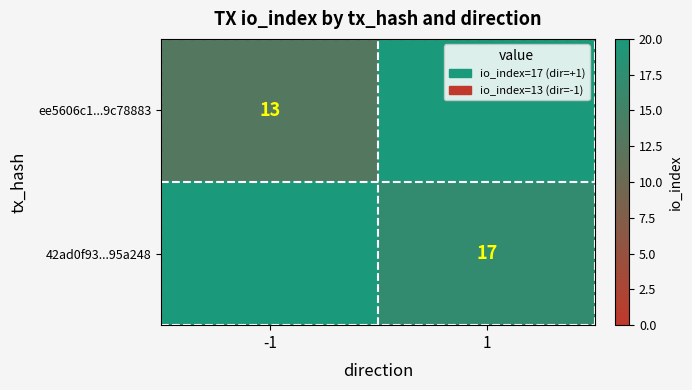

Is it true that 42ad0f93...95a248 equals 27 at 1?

False